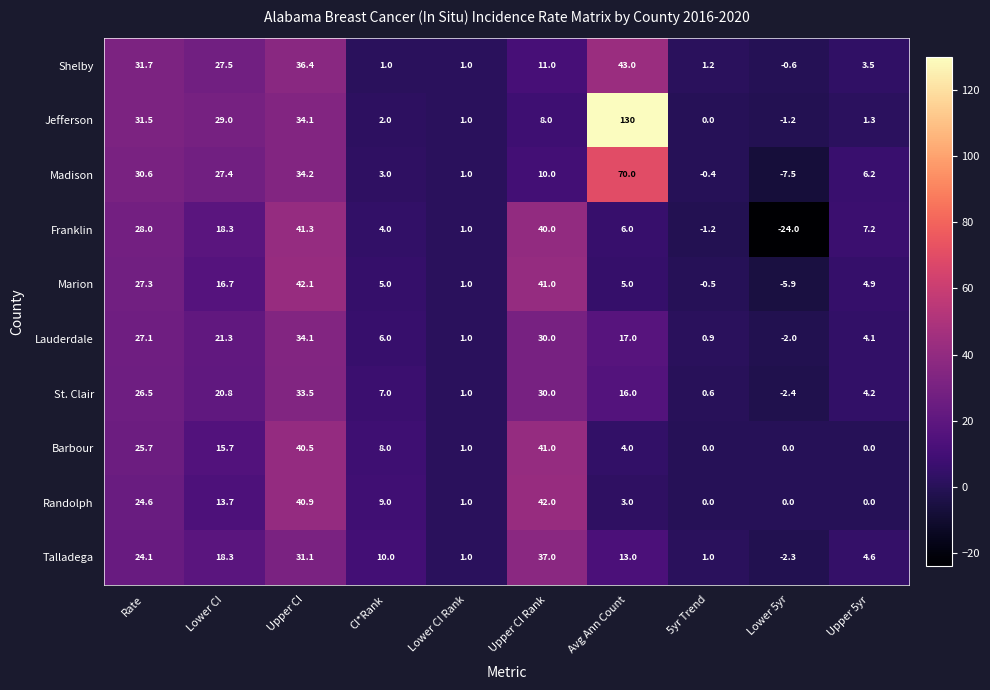

Rank the series by their maximum value, from lowest to highest.

St. Clair, Lauderdale, Talladega, Barbour, Franklin, Randolph, Marion, Shelby, Madison, Jefferson